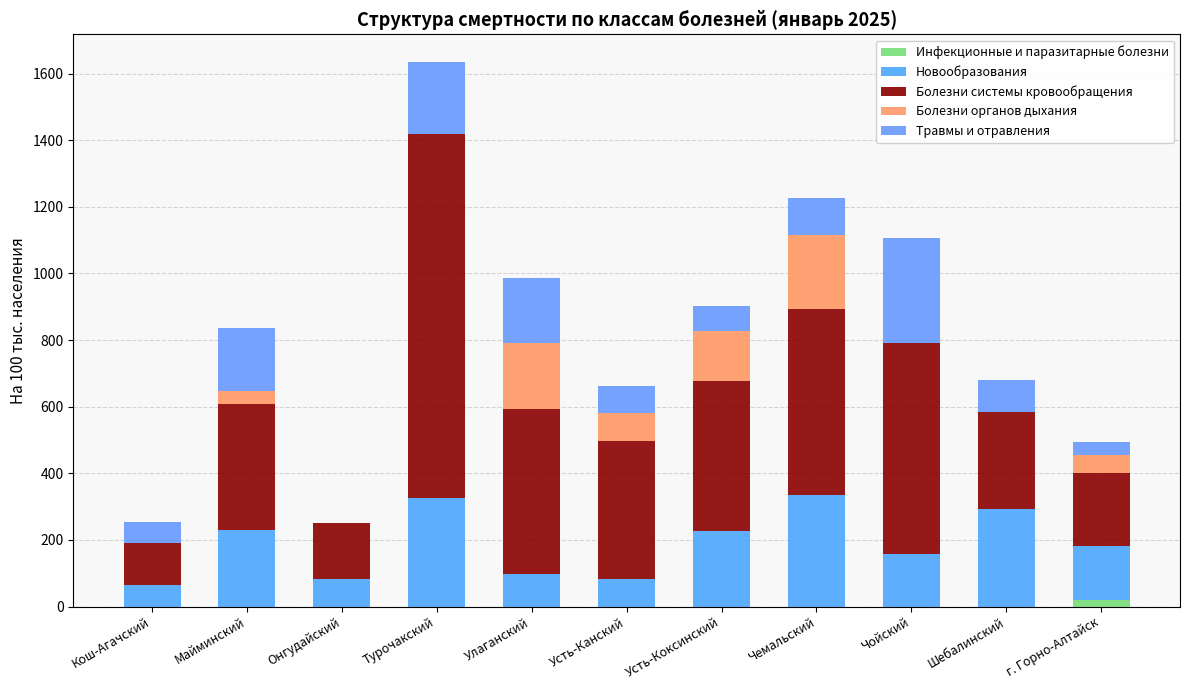

What is the label of the 3rd bar from the left?

Онгудайский